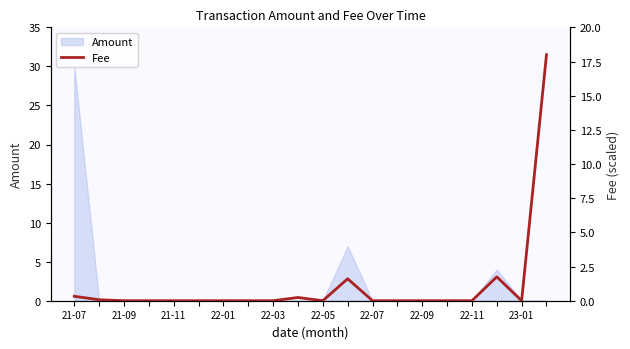

Is it true that Amount equals 30.0 at 21-07?

True